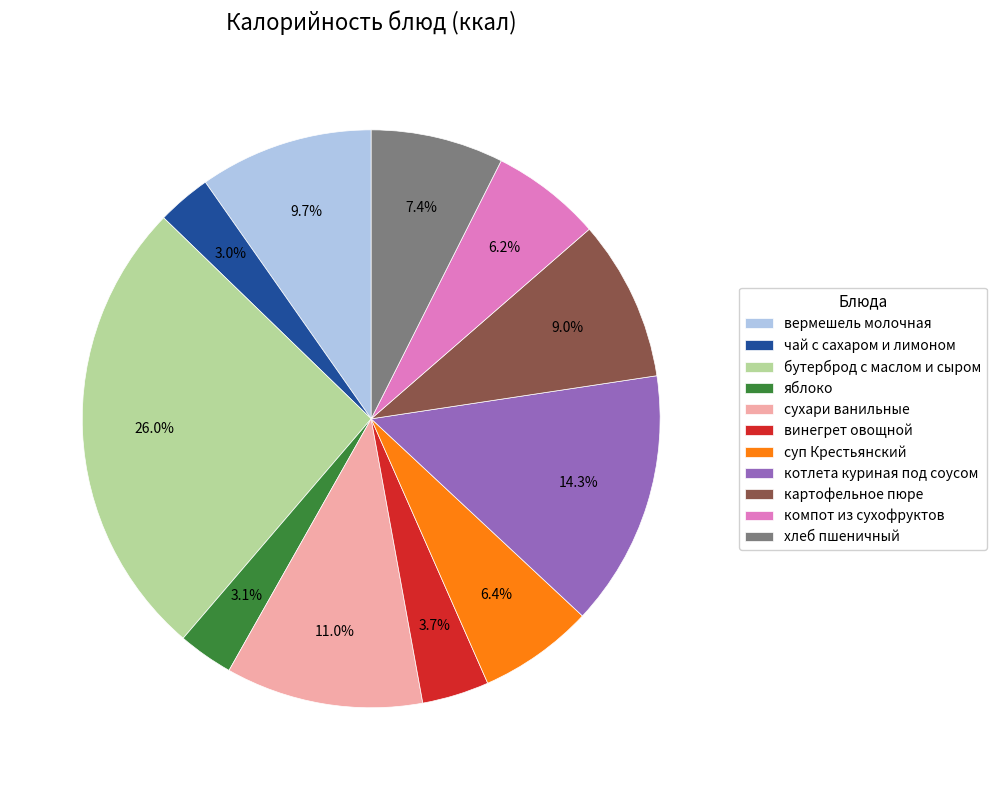

What percentage is NOT represented by сухари ванильные?

89.0%